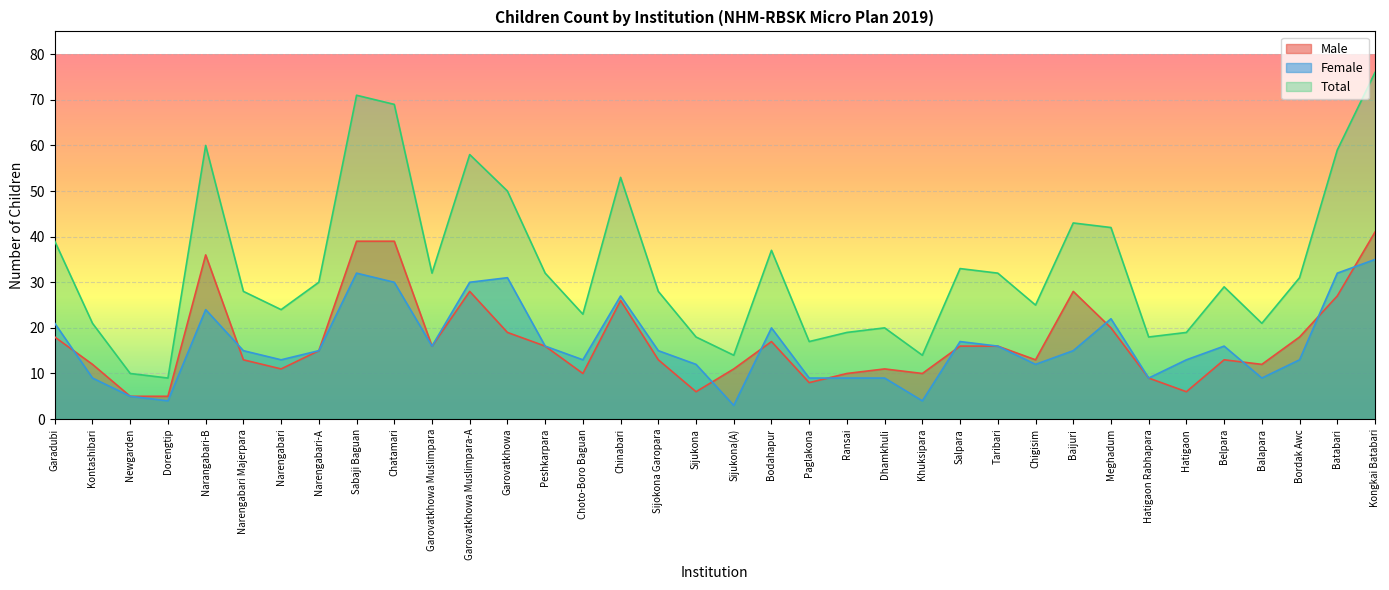

What position from the right is Meghadum?

8